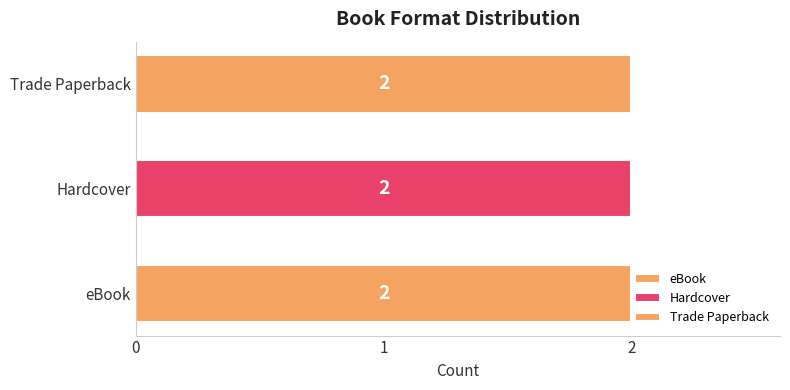

Which series has the largest total across all categories?

eBook